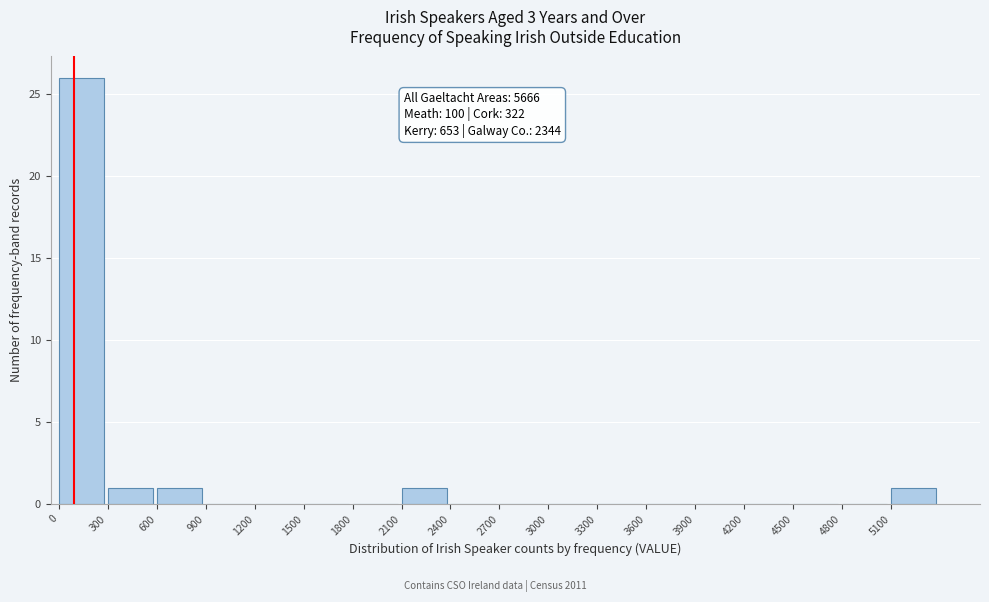

Over which range of the x-axis is the bar tallest?

0 to 300